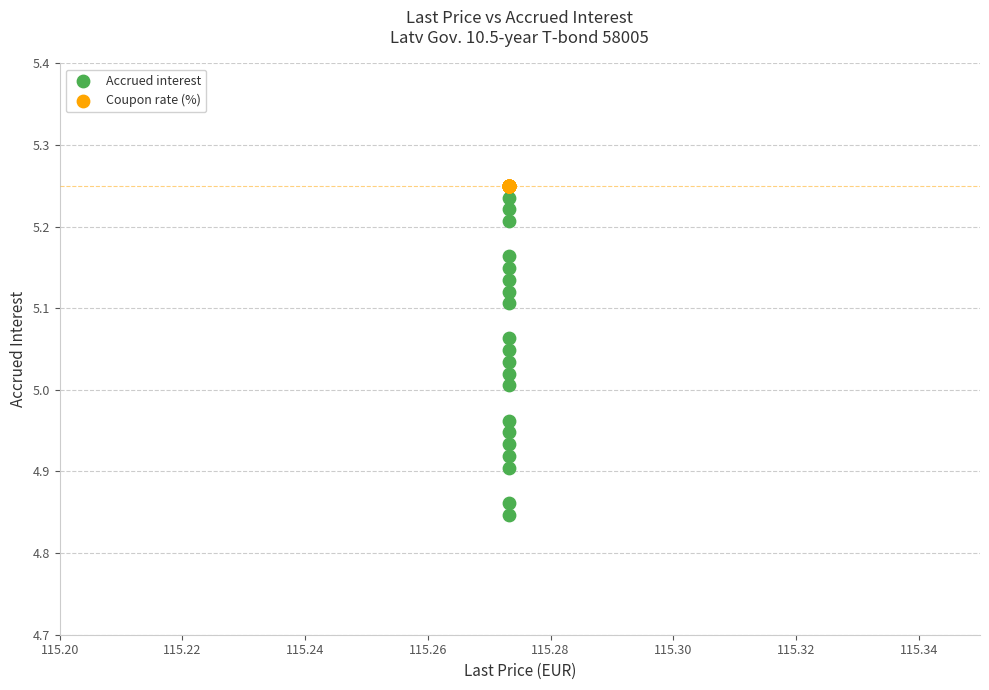

Which series reaches the maximum Y coordinate?

Coupon rate (%)